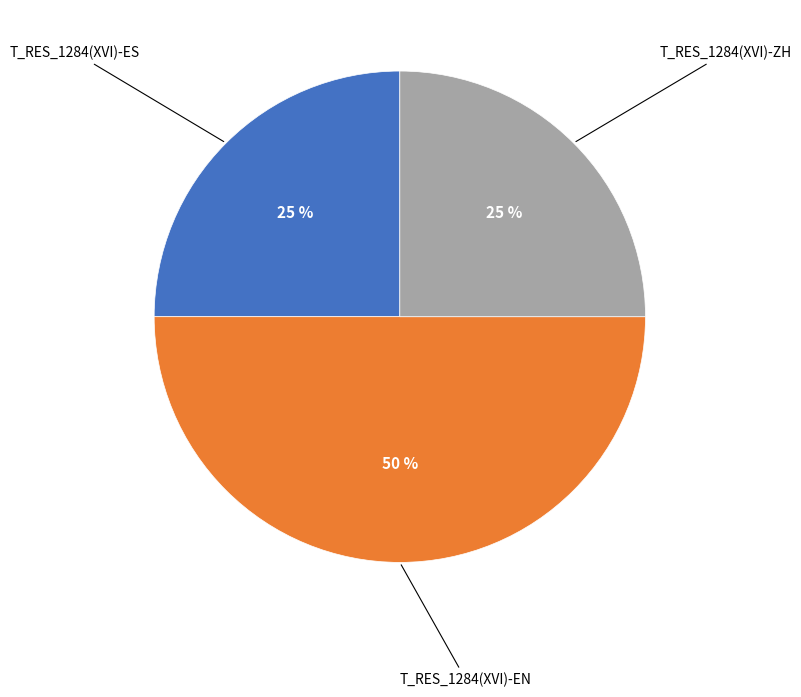

To the nearest percent, what is the difference between the largest and smallest slice percentages?

25%